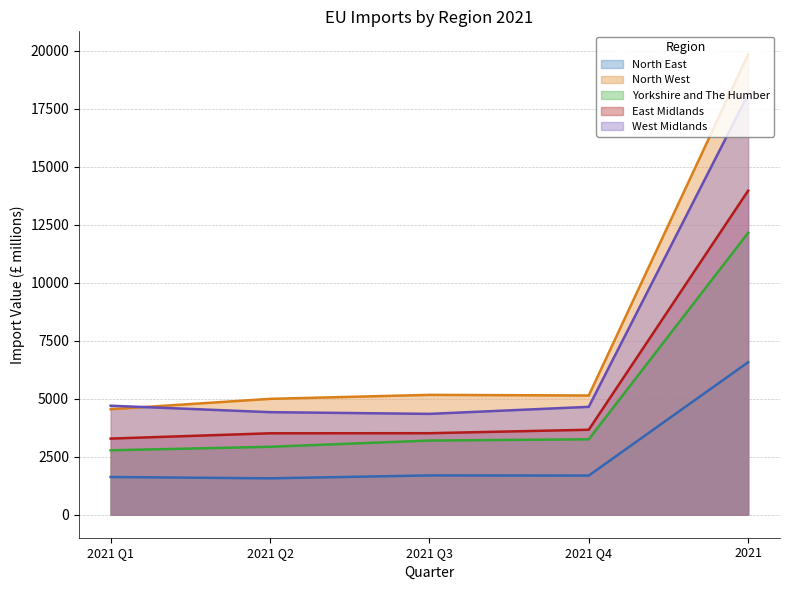

How many values in the North West series are below 5138?

2